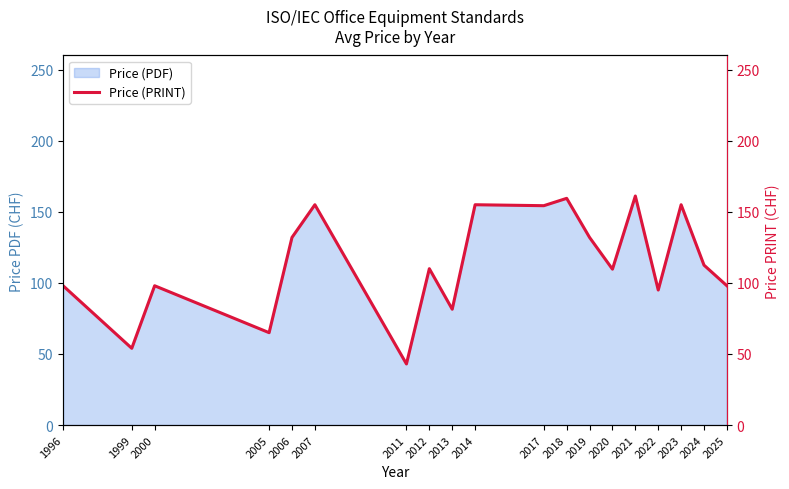

True or false: the data shows 104.8 at 2017.

False